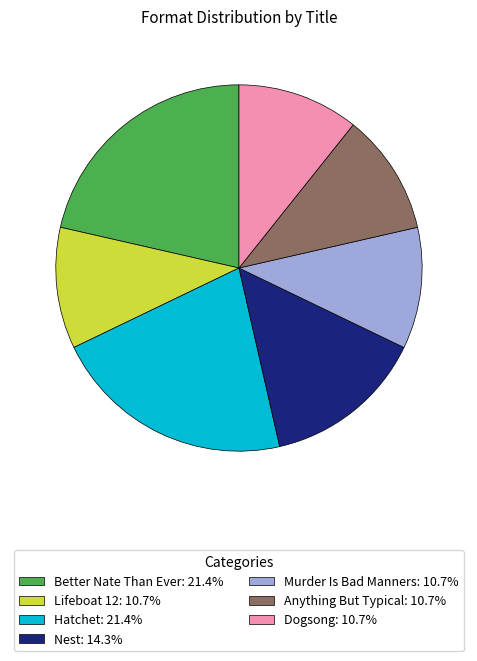

Approximately how many times larger is the value at Lifeboat 12: 10.7% compared to Dogsong: 10.7%?

1.0